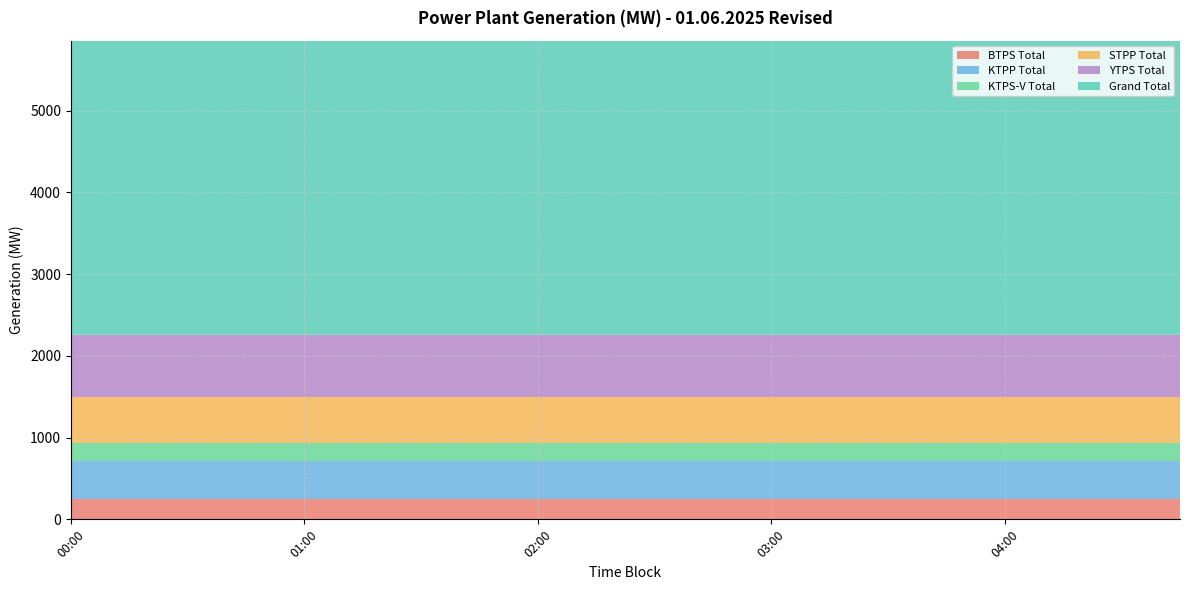

Reading right to left, list all the values displayed in this chart.

BTPS Total: 04:45=247.1	04:30=247.1	04:15=247.1	04:00=247.1	03:45=247.1	03:30=247.1	03:15=247.1	03:00=247.1	02:45=247.1	02:30=247.1	02:15=247.1	02:00=247.1	01:45=247.1	01:30=247.1	01:15=247.1	01:00=247.1	00:45=247.1	00:30=247.1	00:15=247.1	00:00=247.1
KTPP Total: 04:45=463.0	04:30=463.0	04:15=463.0	04:00=463.0	03:45=463.0	03:30=463.0	03:15=463.0	03:00=463.0	02:45=463.0	02:30=463.0	02:15=463.0	02:00=463.0	01:45=463.0	01:30=463.0	01:15=463.0	01:00=463.0	00:45=463.0	00:30=463.0	00:15=463.0	00:00=463.0
KTPS-V Total: 04:45=223.0	04:30=223.0	04:15=223.0	04:00=223.0	03:45=223.0	03:30=223.0	03:15=223.0	03:00=223.0	02:45=223.0	02:30=223.0	02:15=223.0	02:00=223.0	01:45=223.0	01:30=223.0	01:15=223.0	01:00=223.0	00:45=223.0	00:30=223.0	00:15=223.0	00:00=223.0
STPP Total: 04:45=565.5	04:30=565.5	04:15=565.5	04:00=565.5	03:45=565.5	03:30=565.5	03:15=565.5	03:00=565.5	02:45=565.5	02:30=565.5	02:15=565.5	02:00=565.5	01:45=565.5	01:30=565.5	01:15=565.5	01:00=565.5	00:45=565.5	00:30=565.5	00:15=565.5	00:00=565.5
YTPS Total: 04:45=758.0	04:30=758.0	04:15=758.0	04:00=758.0	03:45=758.0	03:30=758.0	03:15=758.0	03:00=758.0	02:45=758.0	02:30=758.0	02:15=758.0	02:00=758.0	01:45=758.0	01:30=758.0	01:15=758.0	01:00=758.0	00:45=758.0	00:30=758.0	00:15=758.0	00:00=758.0
Grand Total: 04:45=5012.3	04:30=5027.3	04:15=5027.3	04:00=5034.3	03:45=5062.3	03:30=5065.3	03:15=5075.3	03:00=5078.3	02:45=5084.3	02:30=5090.3	02:15=5090.3	02:00=5084.3	01:45=5078.3	01:30=5076.3	01:15=5071.3	01:00=5071.3	00:45=5073.3	00:30=5075.3	00:15=5073.3	00:00=5075.3